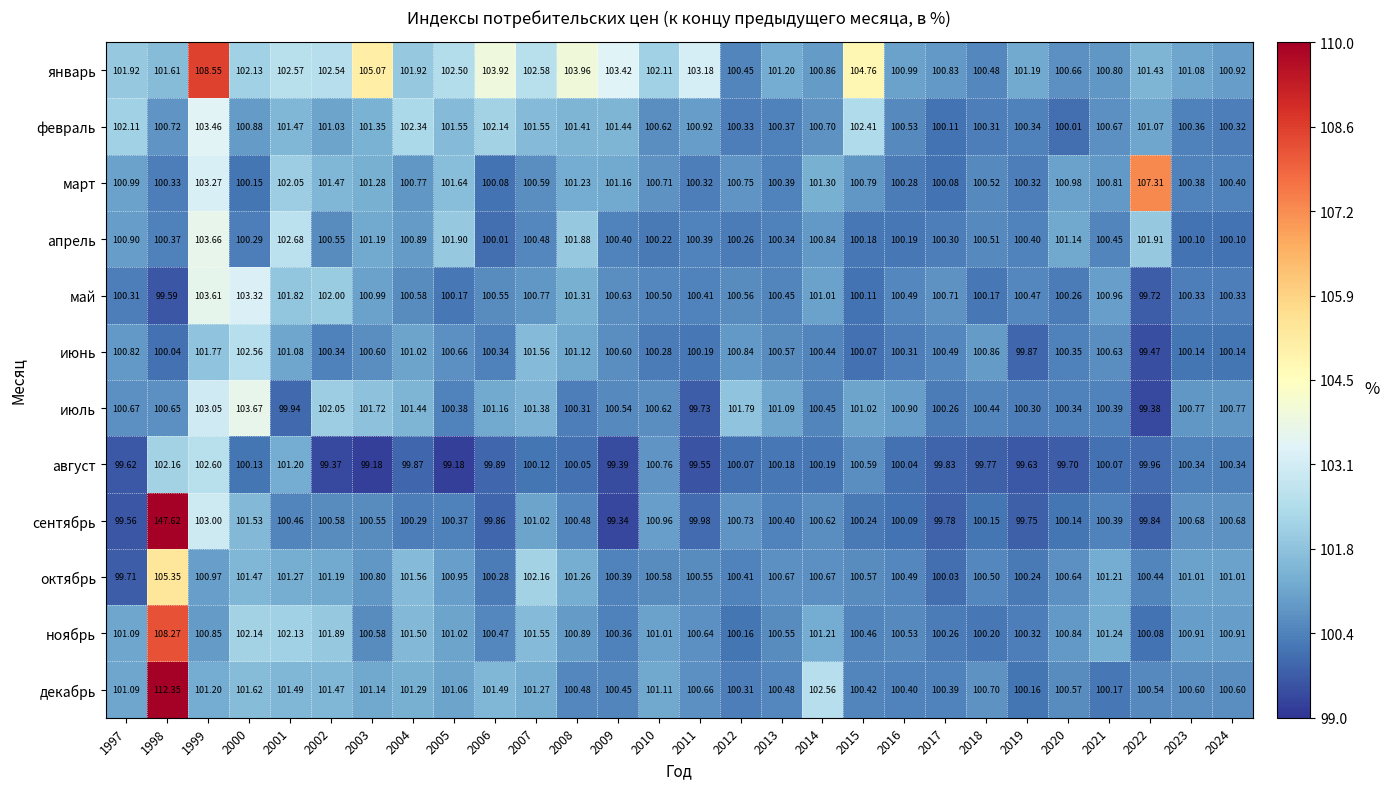

Which series has the largest total across all categories?

январь